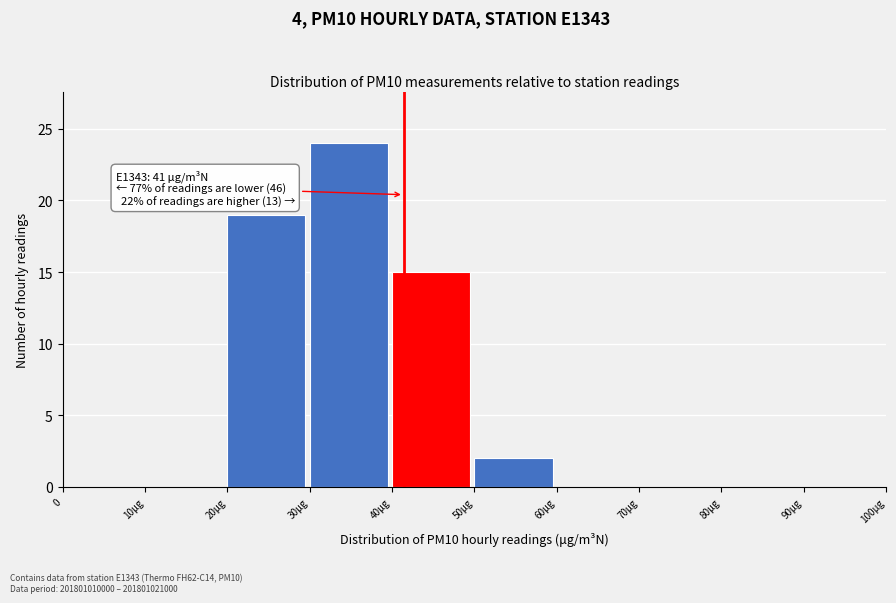

Reading left to right, extract all data points from this chart.

0=0	10μg=0	20μg=19	30μg=24	40μg=15	50μg=2	60μg=0	70μg=0	80μg=0	90μg=0